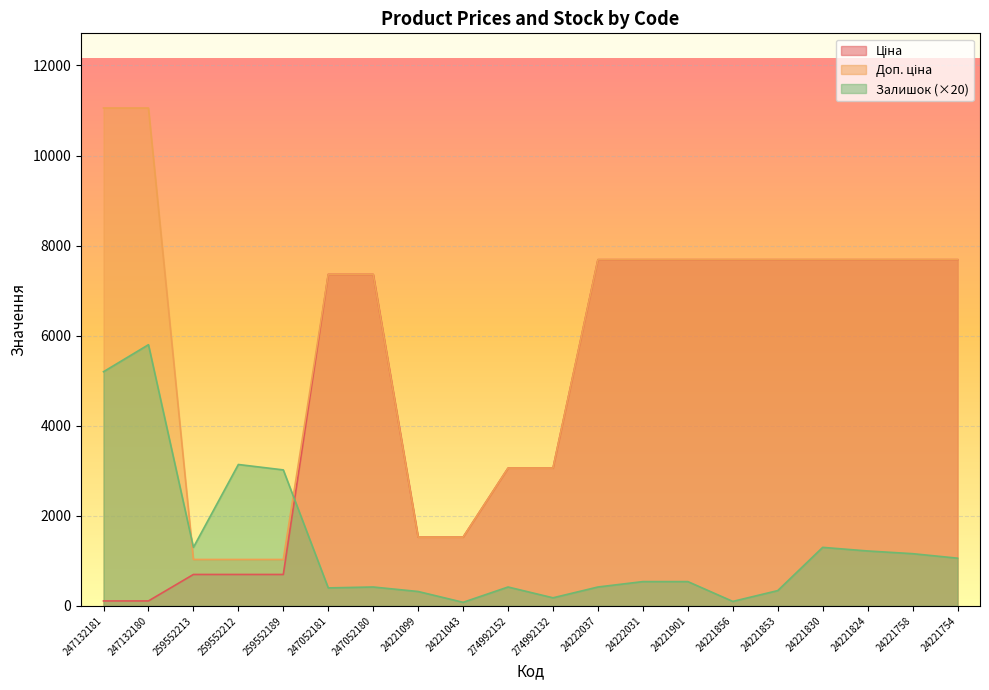

After their last crossing, which series has the higher values: Залишок or Ціна?

Ціна